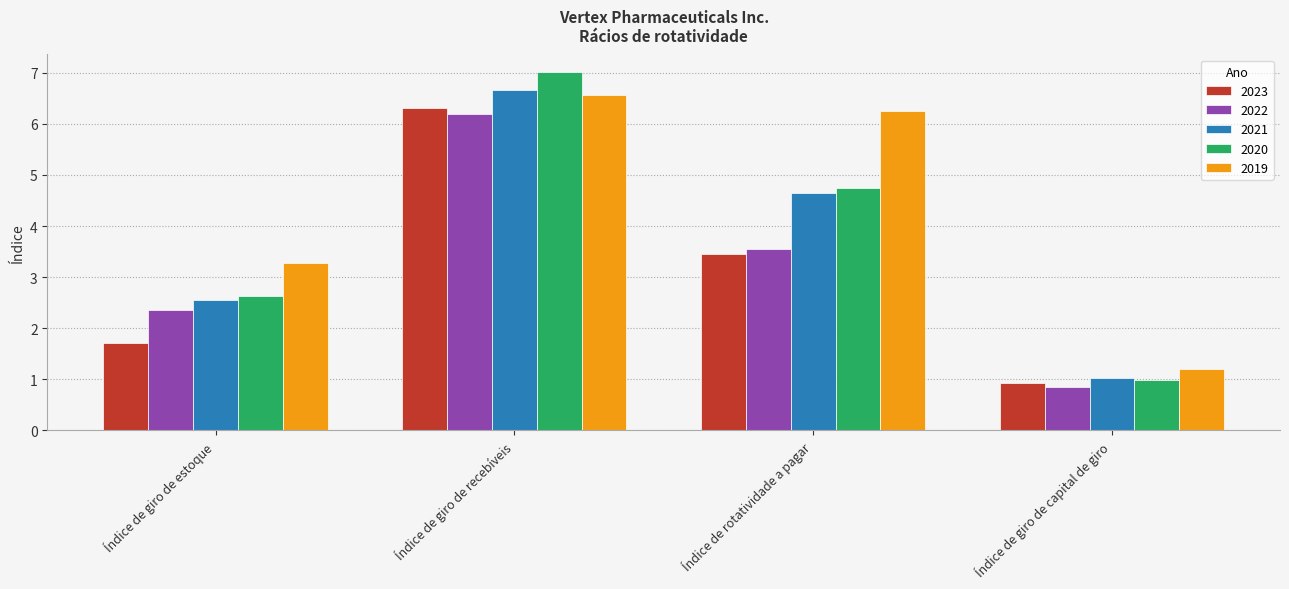

At which label does 2020 first exceed 4?

Índice de giro de recebíveis